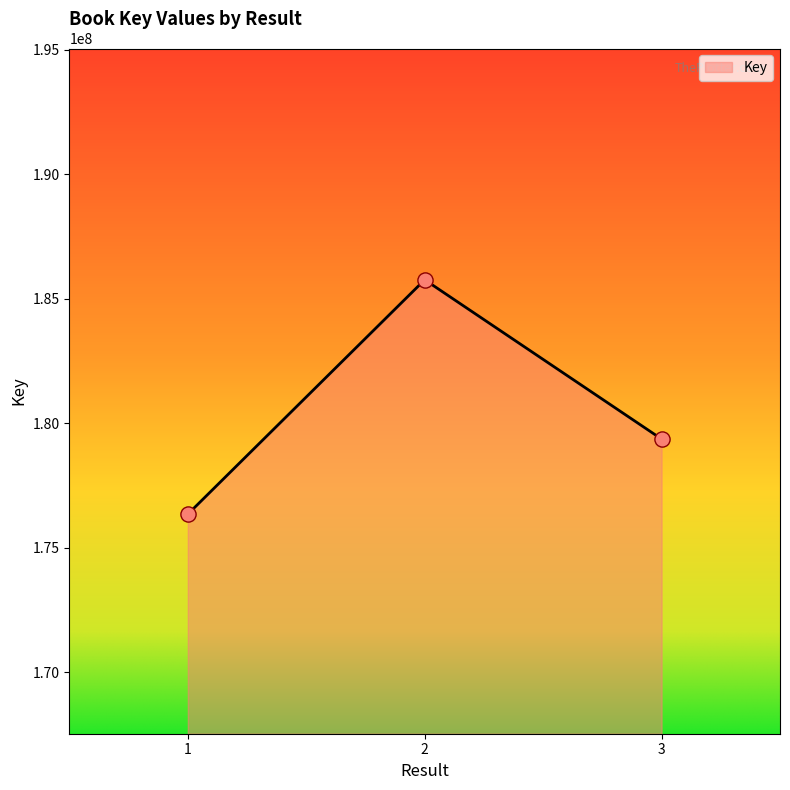

Approximately how many times larger is the value at 2 compared to 3?

1.0